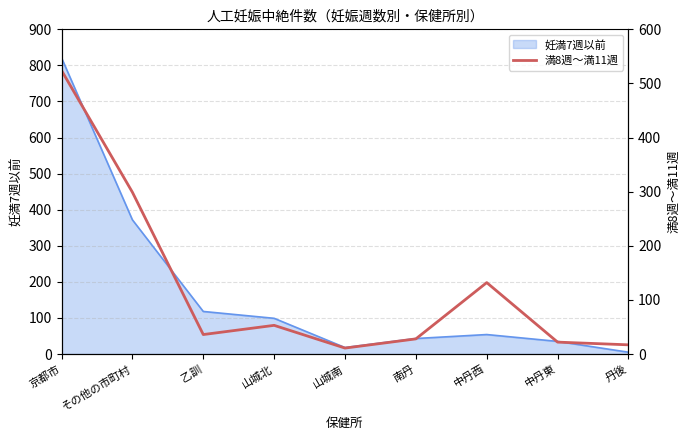

The 妊満7週以前 series shows 372 at その他の市町村. True or false?

True